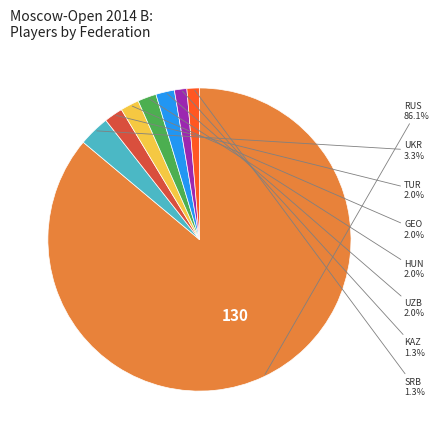

Is there a majority slice in this chart?

Yes